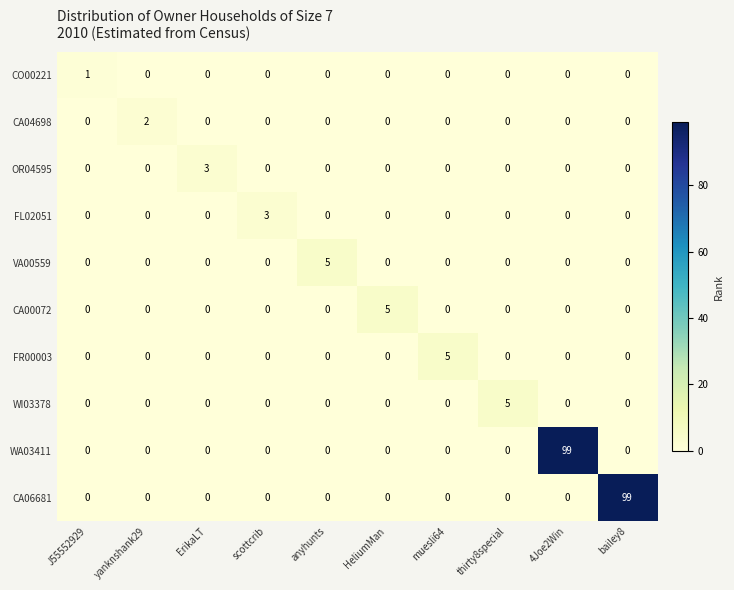

Count the CA00072 values in the range 0 to 1.

9